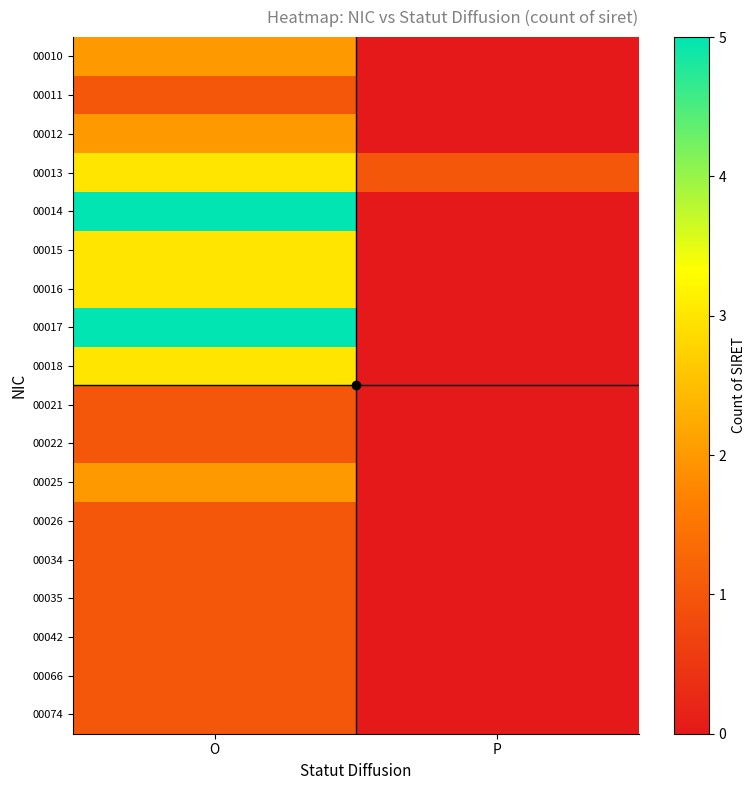

Which series has the largest range (max minus min)?

00014